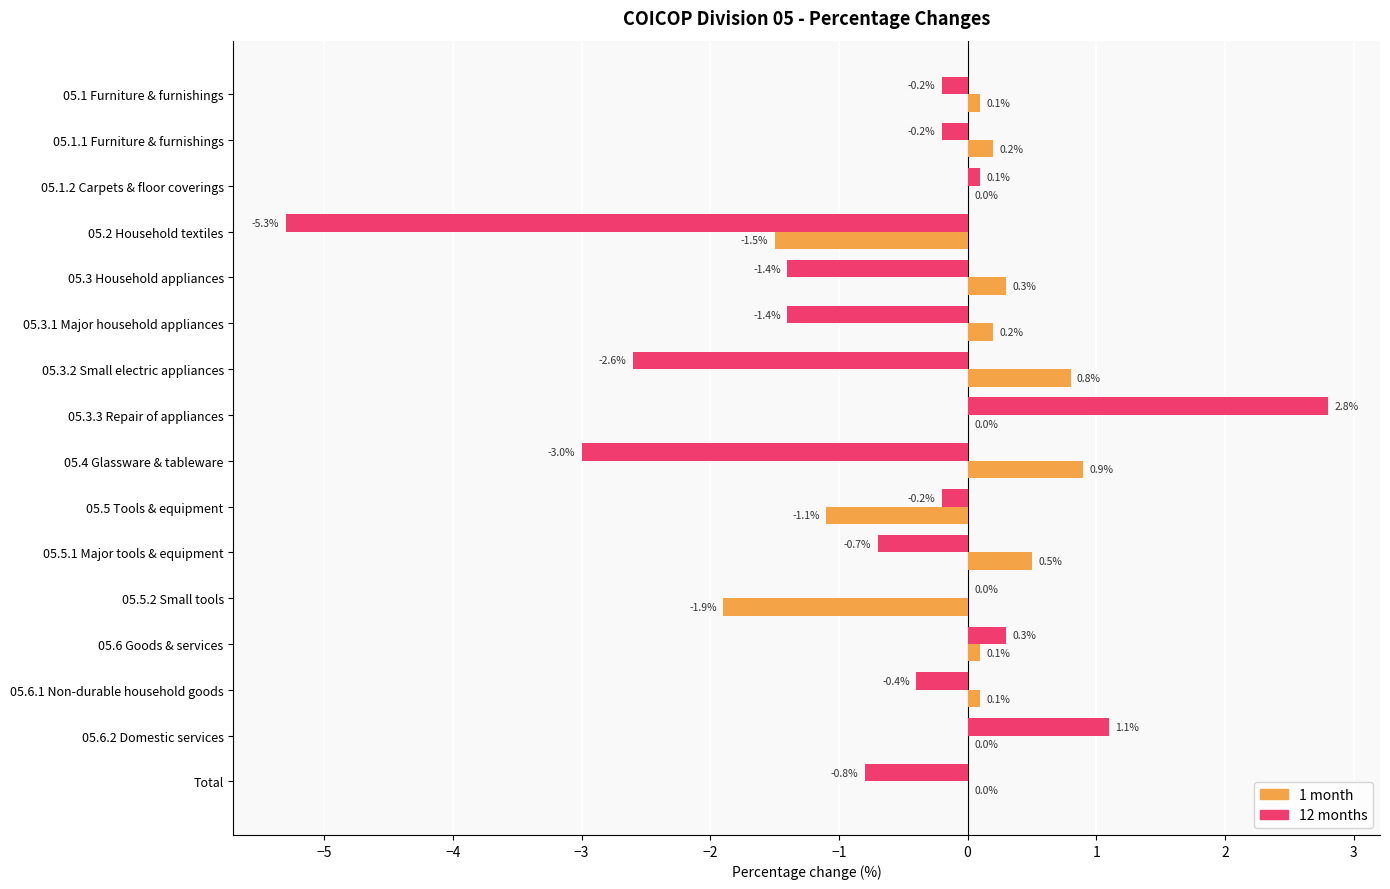

What is the sum of the 12 months values at 05.6.1 Non-durable household goods and 05.6.2 Domestic services?

0.7